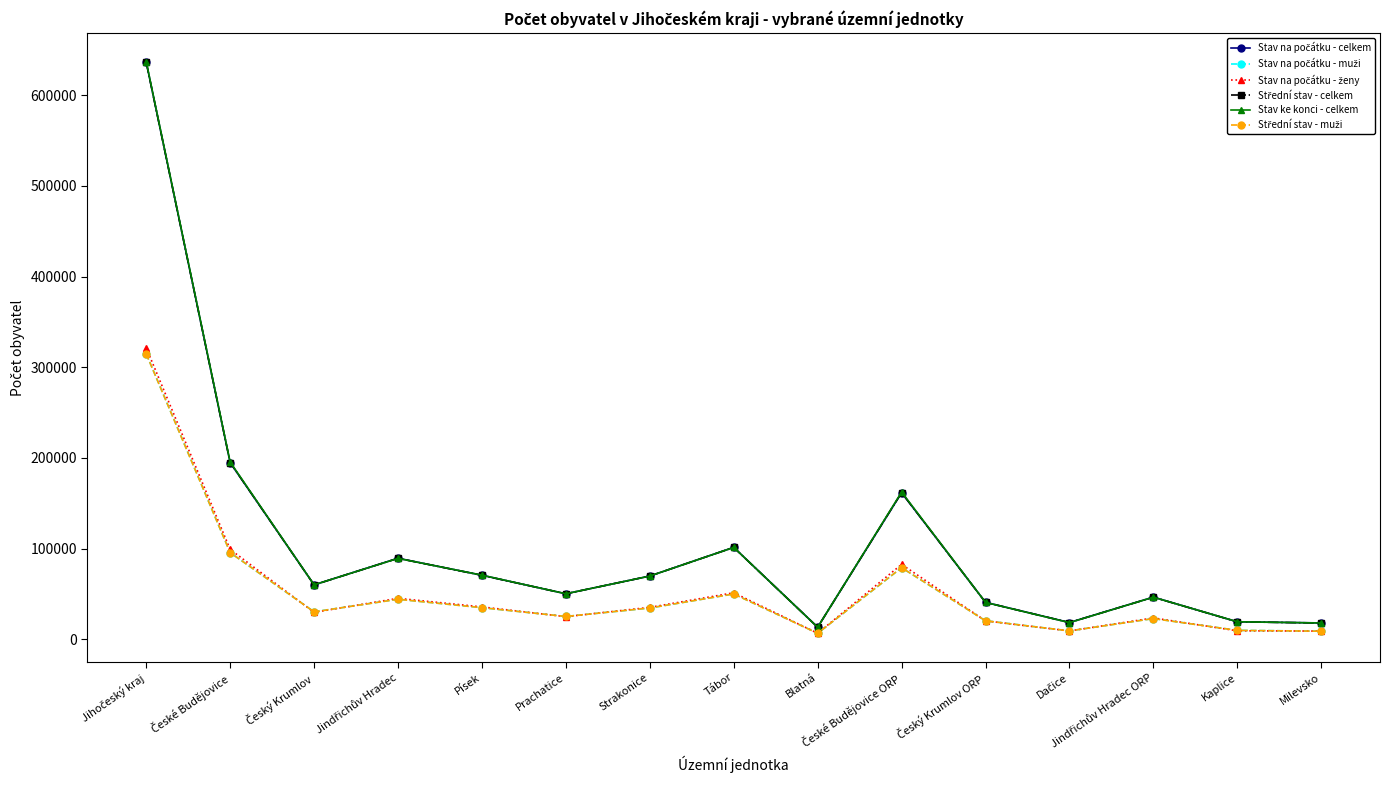

Which series has the widest spread of values?

Stav ke konci - celkem